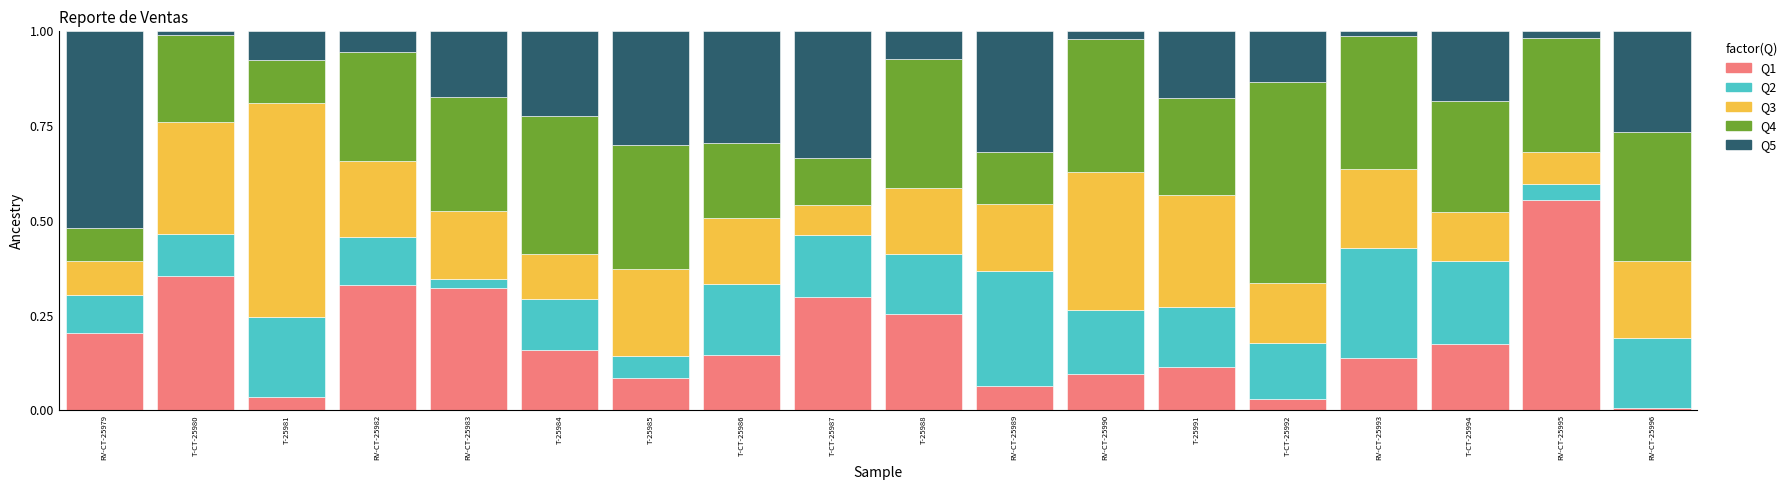

What is the total value across all series at RV-CT-25982?

1.0